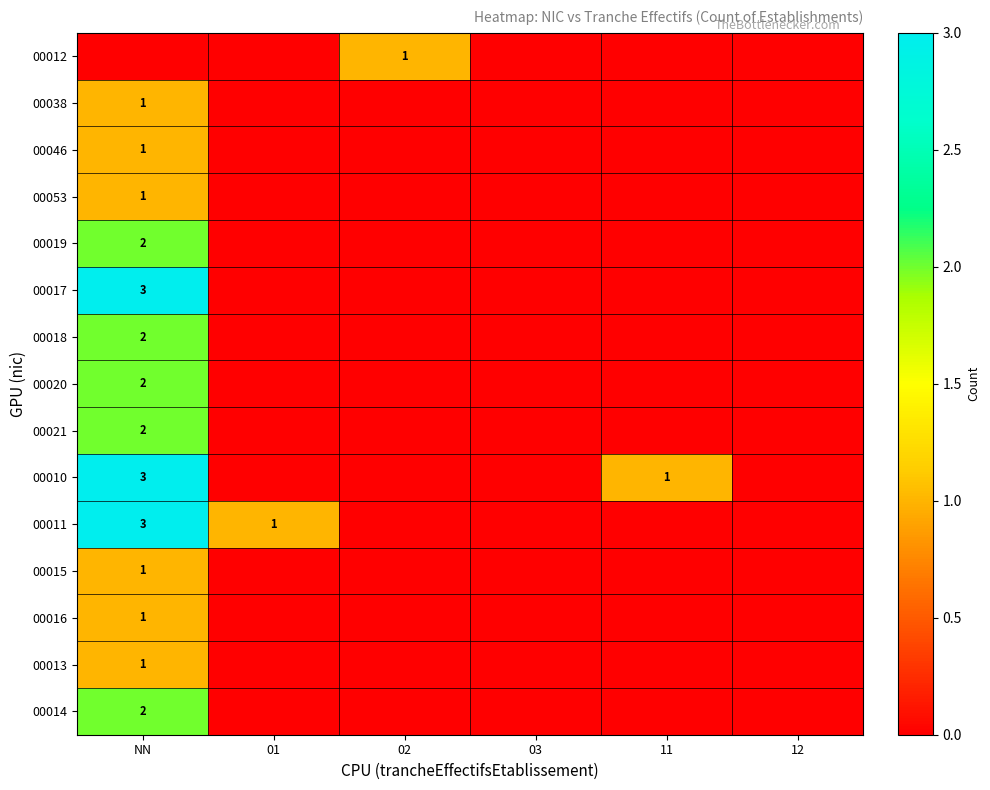

The 00020 series shows 3 at NN. True or false?

False